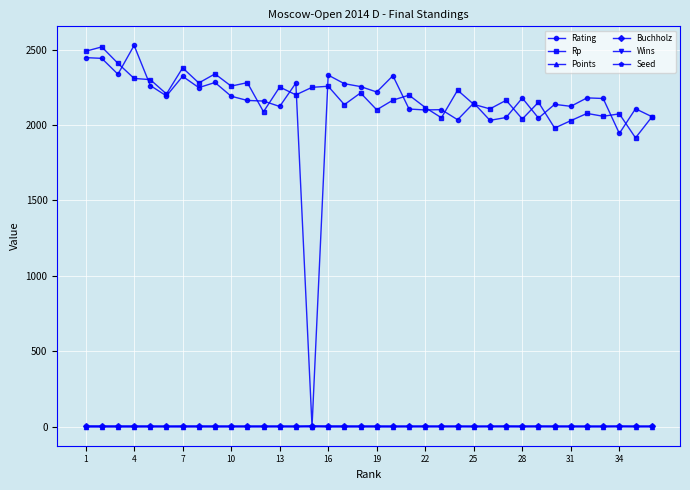

How many data points in Rp are less than 2198?

18